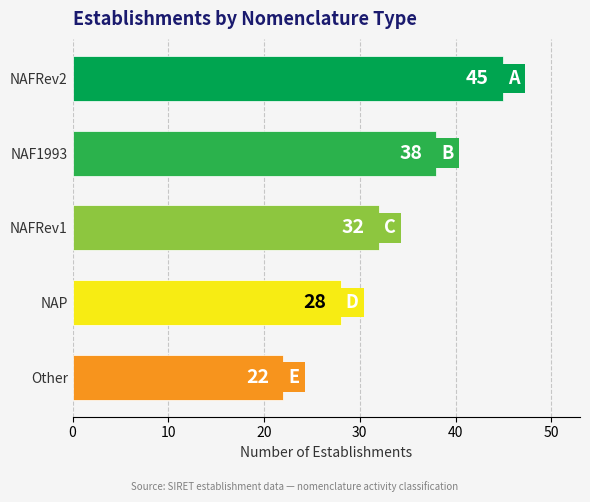

Count the values in the range 28 to 38.

3